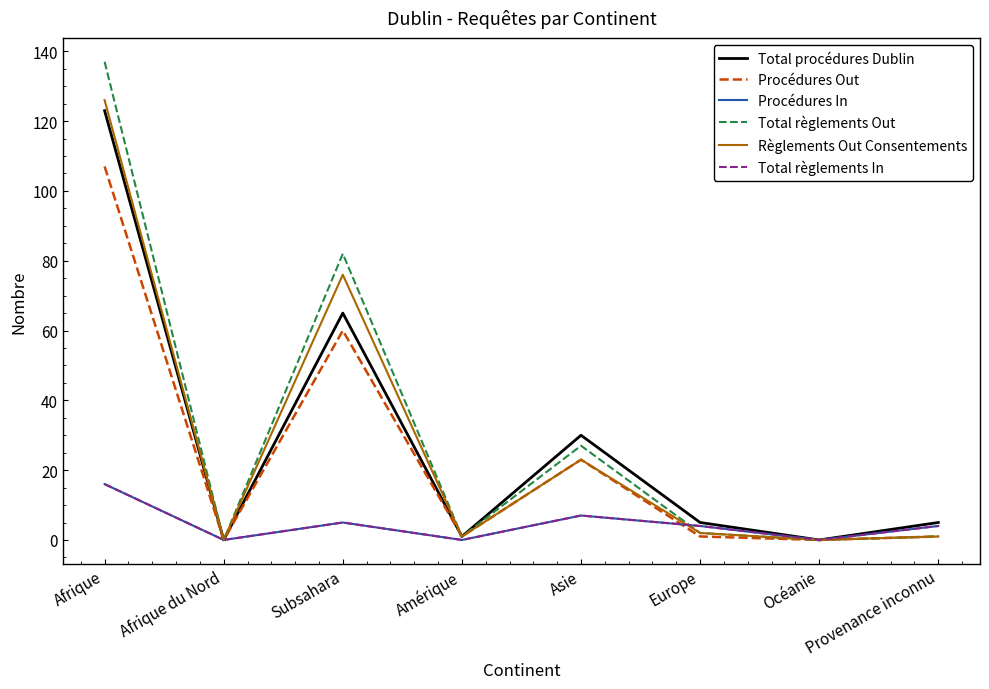

At which label is Total règlements In closest to 8?

Asie